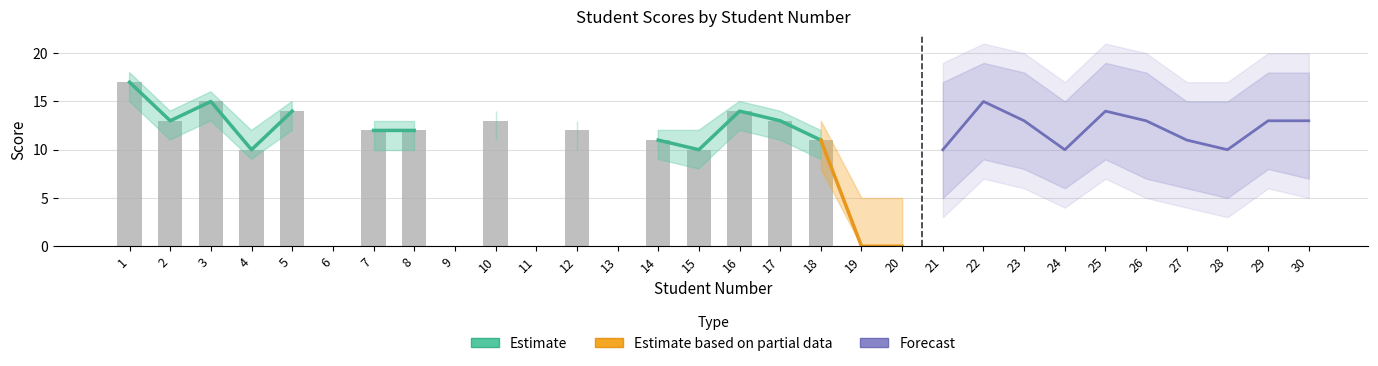

What is the difference between the maximum and minimum values in the bar series?

17